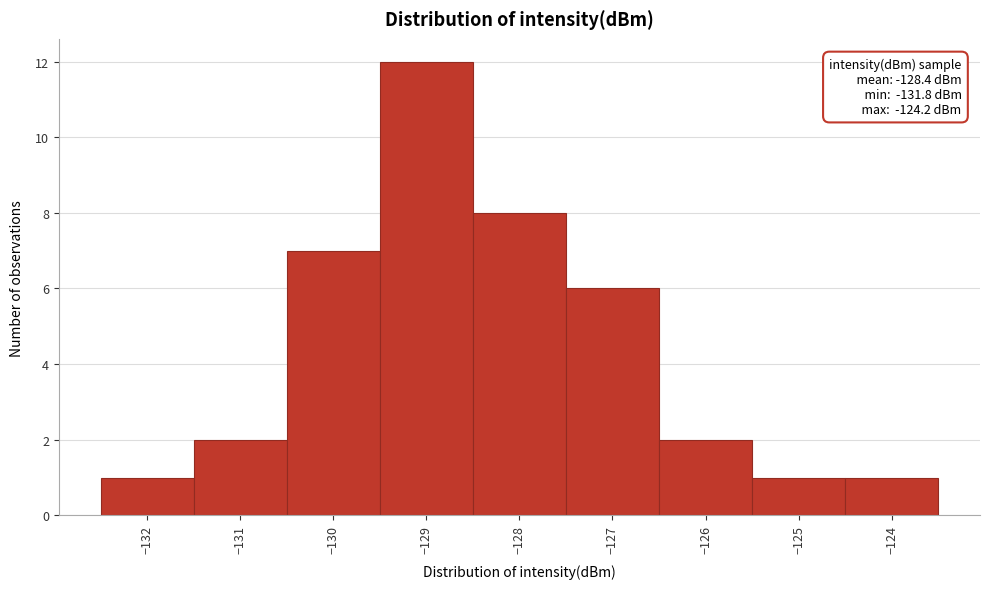

Which range on the x-axis has the tallest bar?

-129.5 to -128.5